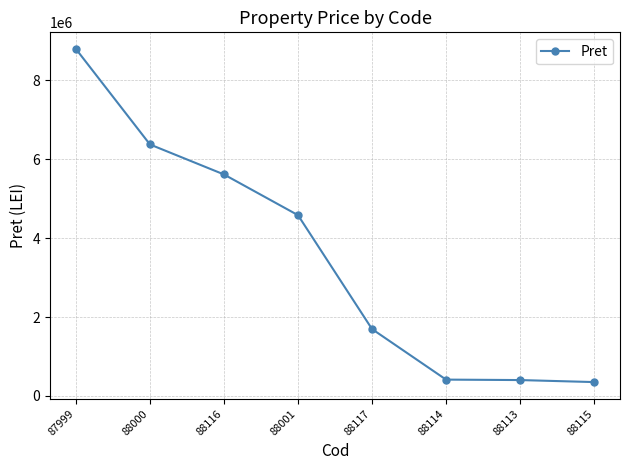

What is the label of the 1st point from the left?

87999